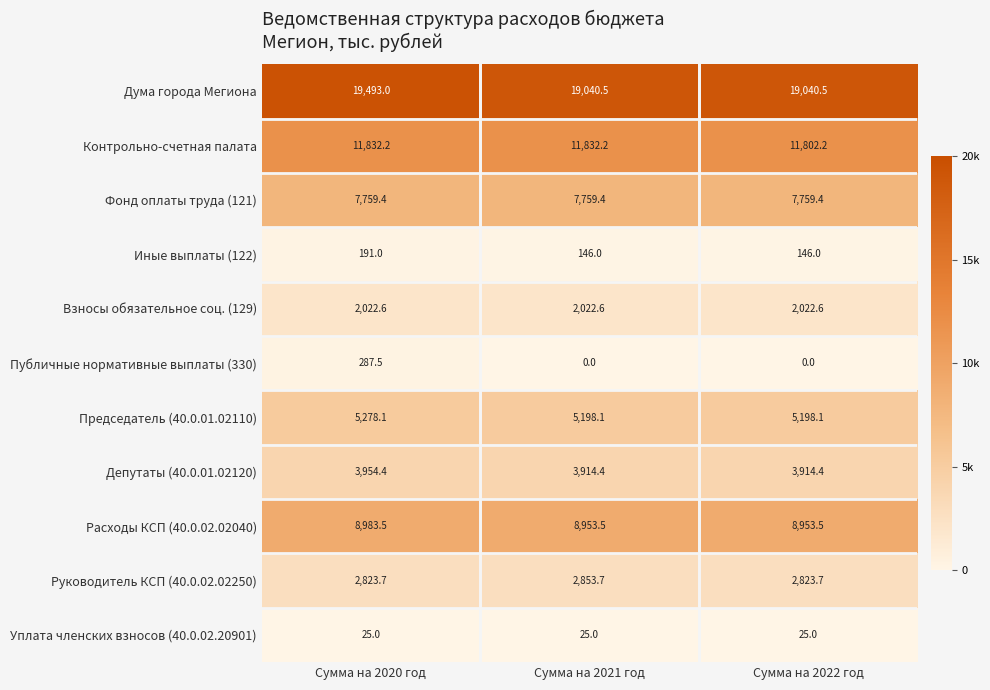

Which series has the widest spread of values?

Дума города Мегиона